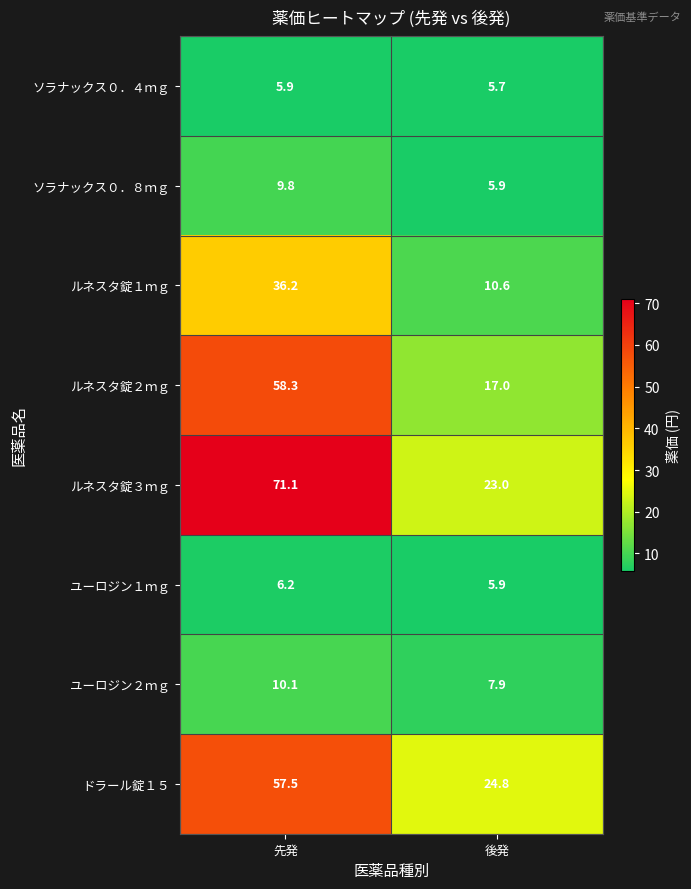

Reading left to right, what are all the values shown in this chart?

ソラナックス０．４ｍｇ: 先発=5.9	後発=5.7
ソラナックス０．８ｍｇ: 先発=9.8	後発=5.9
ルネスタ錠１ｍｇ: 先発=36.2	後発=10.6
ルネスタ錠２ｍｇ: 先発=58.3	後発=17.0
ルネスタ錠３ｍｇ: 先発=71.1	後発=23.0
ユーロジン１ｍｇ: 先発=6.2	後発=5.9
ユーロジン２ｍｇ: 先発=10.1	後発=7.9
ドラール錠１５: 先発=57.5	後発=24.8